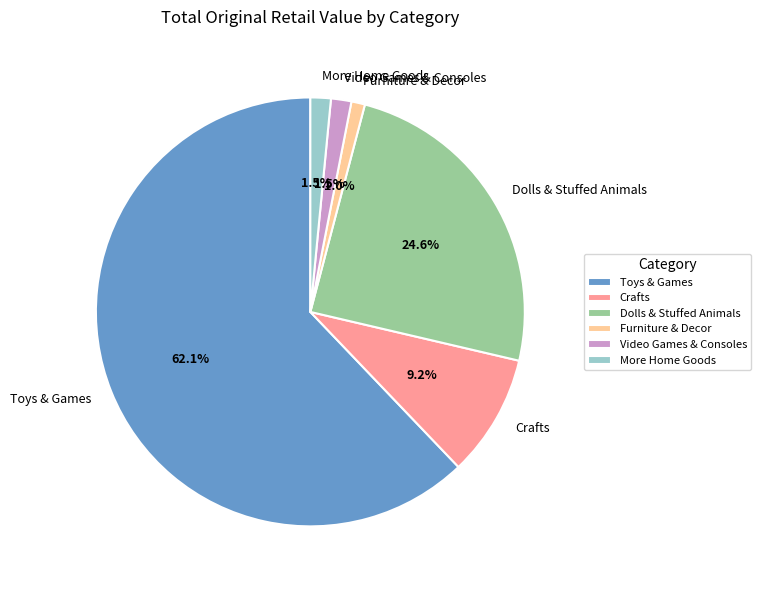

To the nearest percent, what portion does Dolls & Stuffed Animals represent?

25%